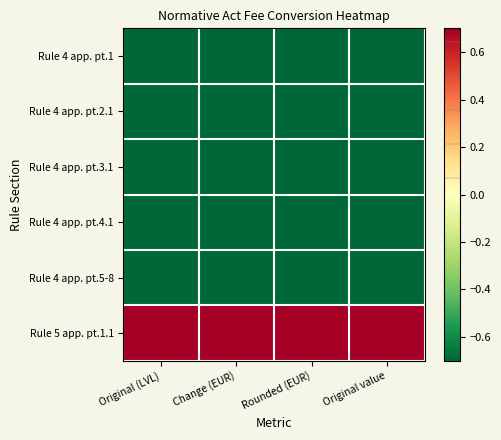

Reading right to left, list all the values displayed in this chart.

Rule 4 app. pt.1: Original value=-0.7	Rounded (EUR)=-0.7	Change (EUR)=-0.7	Original (LVL)=-0.7
Rule 4 app. pt.2.1: Original value=-0.7	Rounded (EUR)=-0.7	Change (EUR)=-0.7	Original (LVL)=-0.7
Rule 4 app. pt.3.1: Original value=-0.7	Rounded (EUR)=-0.7	Change (EUR)=-0.7	Original (LVL)=-0.7
Rule 4 app. pt.4.1: Original value=-0.7	Rounded (EUR)=-0.7	Change (EUR)=-0.7	Original (LVL)=-0.7
Rule 4 app. pt.5-8: Original value=-0.7	Rounded (EUR)=-0.7	Change (EUR)=-0.7	Original (LVL)=-0.7
Rule 5 app. pt.1.1: Original value=0.7	Rounded (EUR)=0.7	Change (EUR)=0.7	Original (LVL)=0.7